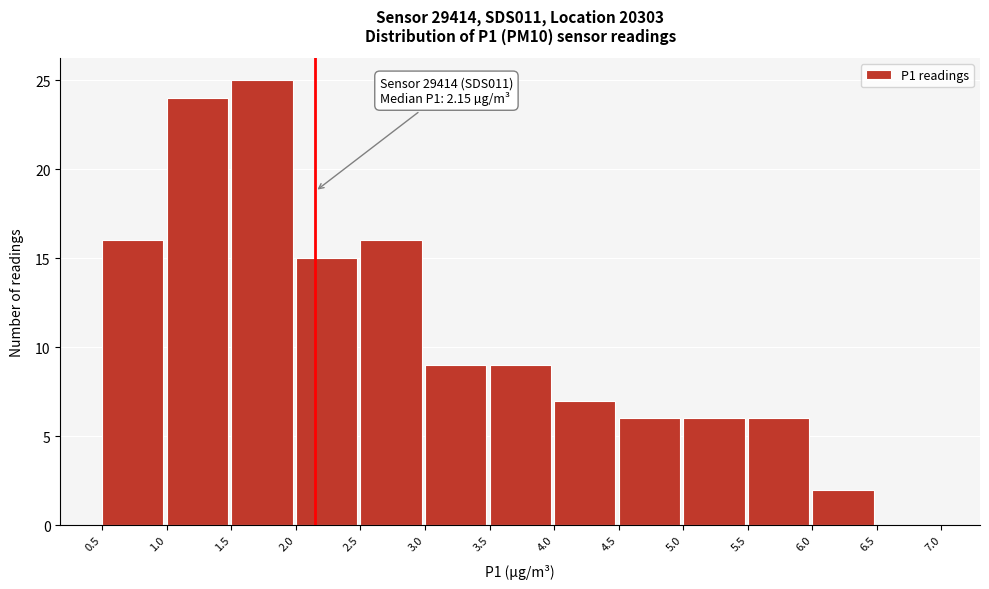

Over which range of the x-axis is the bar tallest?

1.5 to 2.0